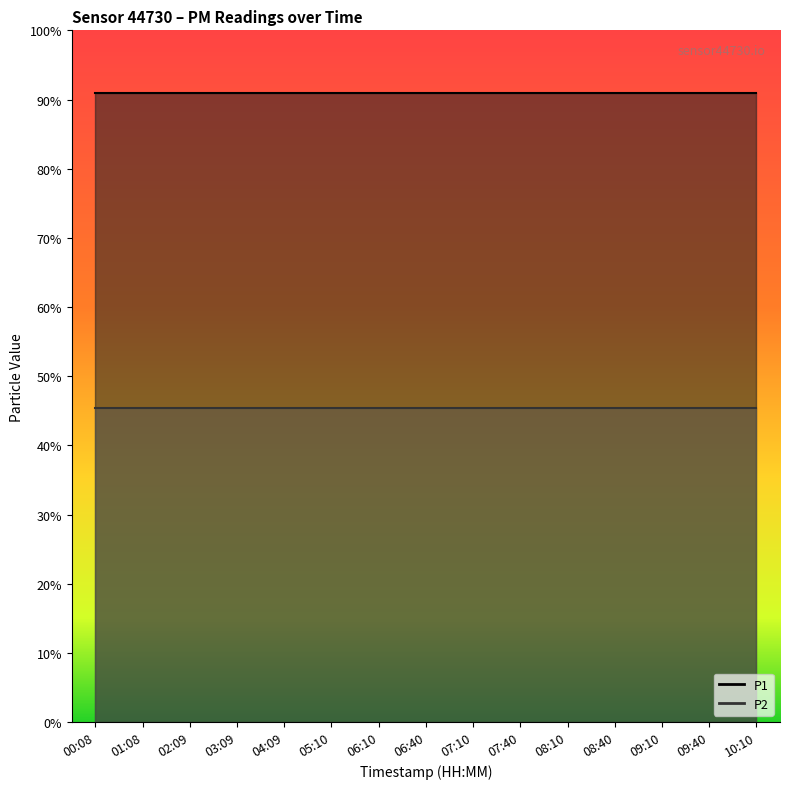

Which series has the largest total across all categories?

P1